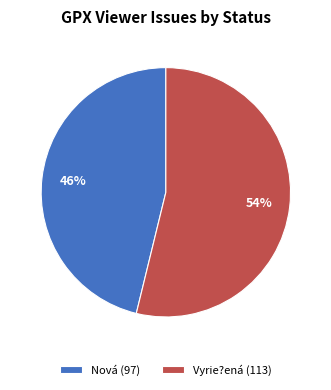

Rank the categories by value from lowest to highest.

Nová, Vyrie?ená